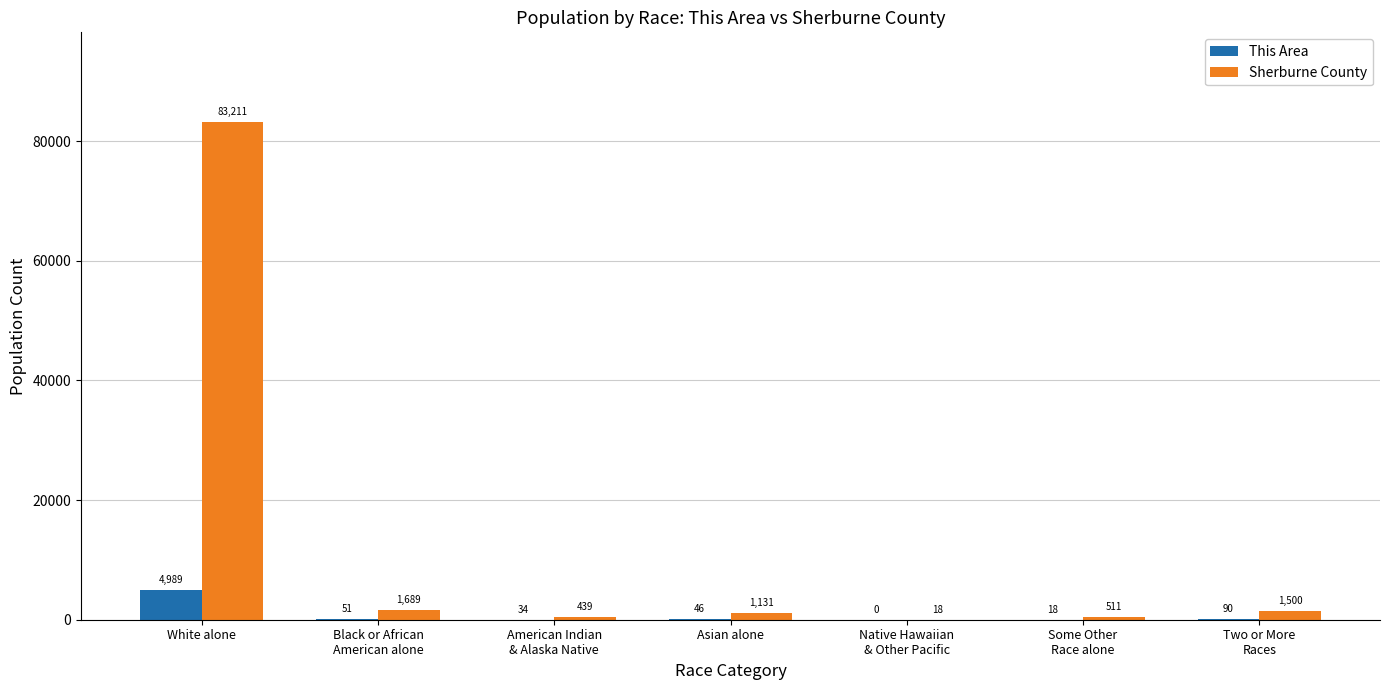

Which series has the largest total across all categories?

Sherburne County